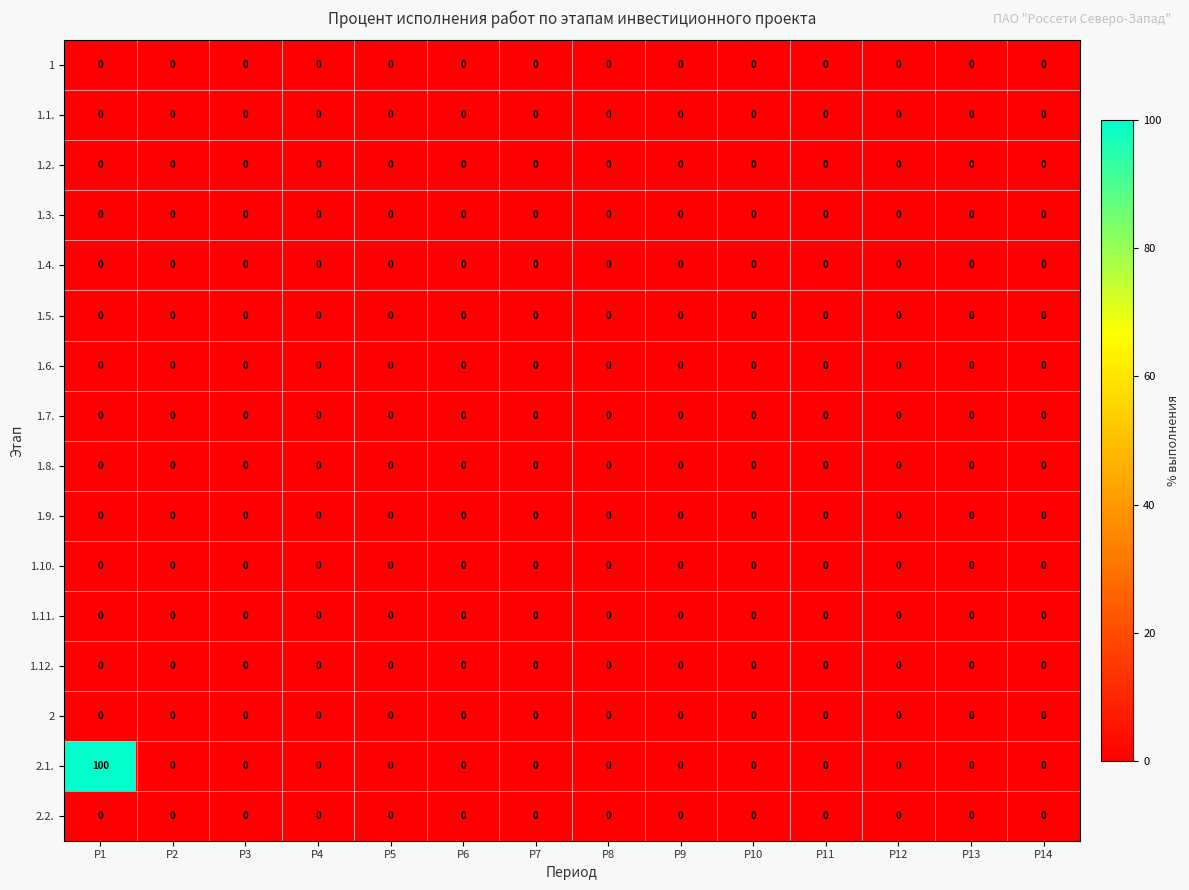

Which series has the widest spread of values?

2.1.